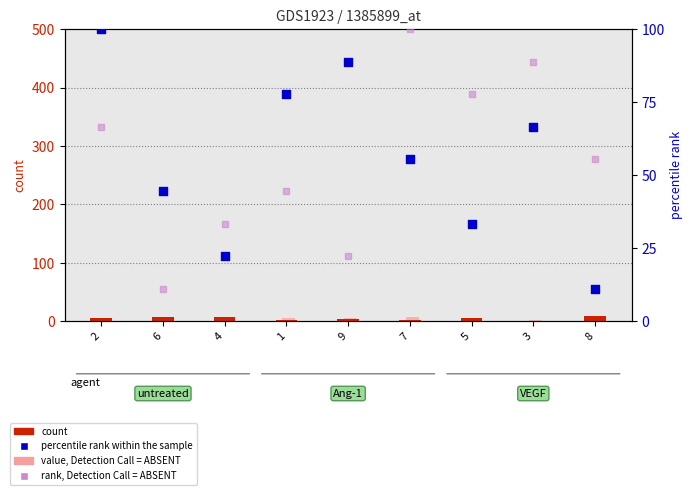

What is the total value across all series at 8?

82.7